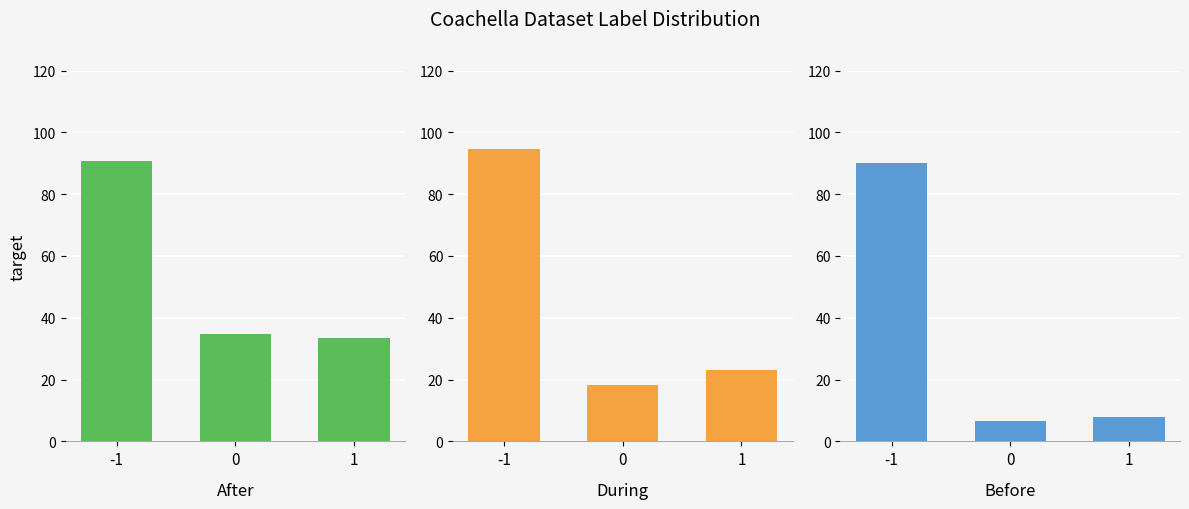

What is the sum of the During values at -1 and 0?

112.9